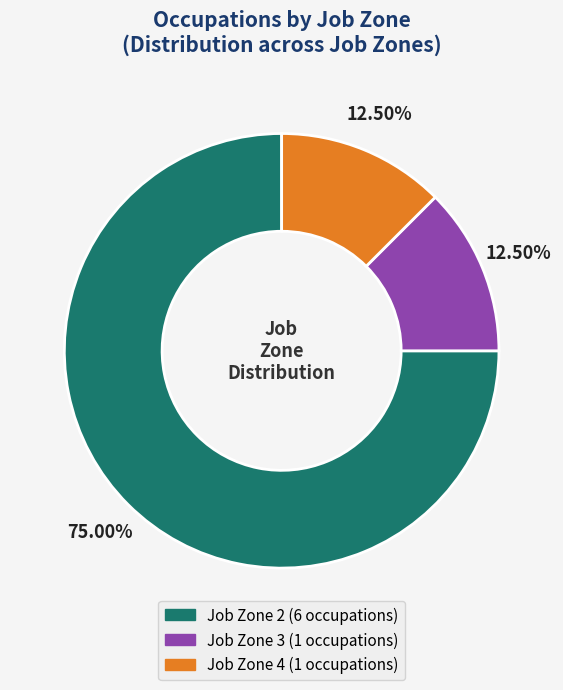

How many segments does this pie chart have?

3